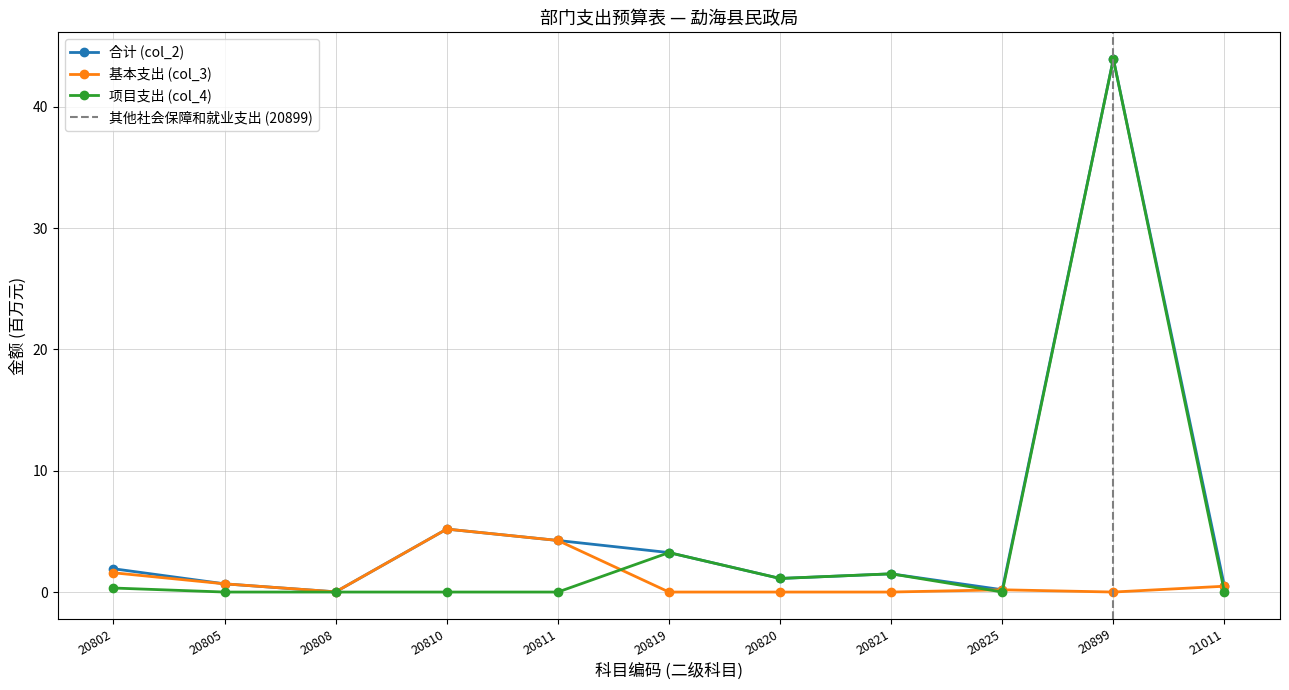

At which category is the sum across all series the highest?

20899